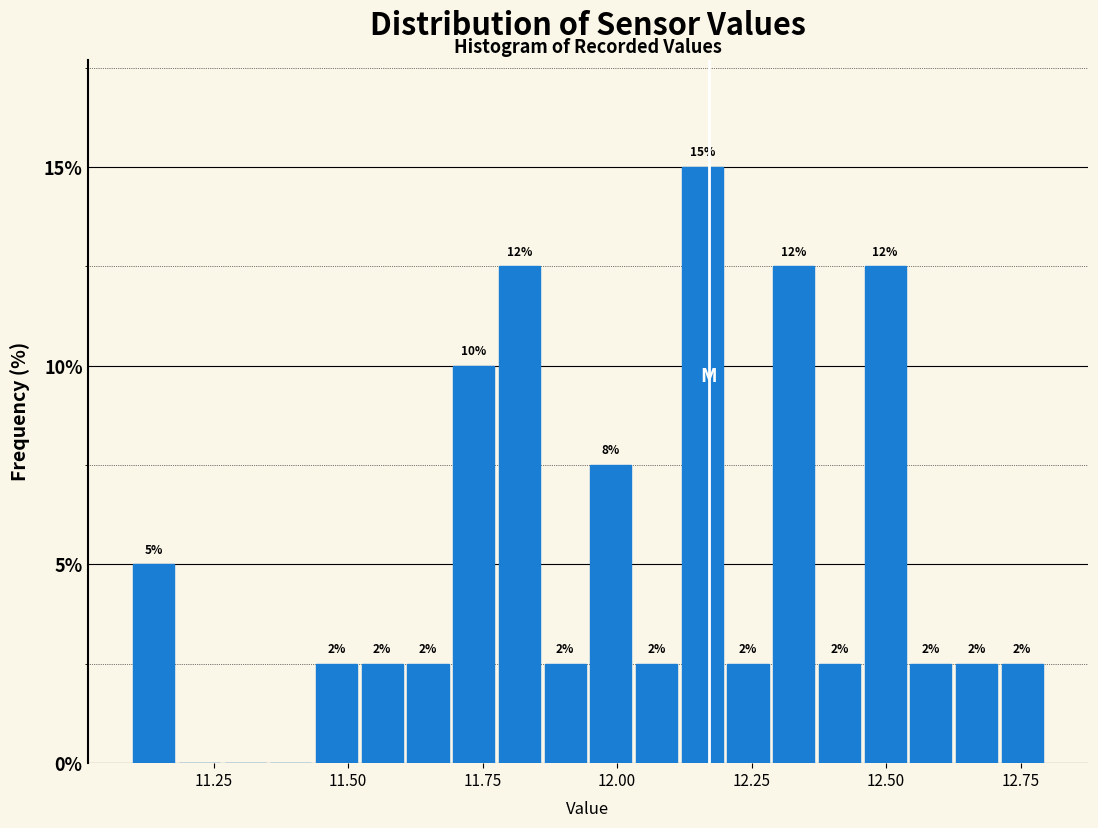

Read against the x-axis, roughly where is the centre of the tallest bar?

12.15